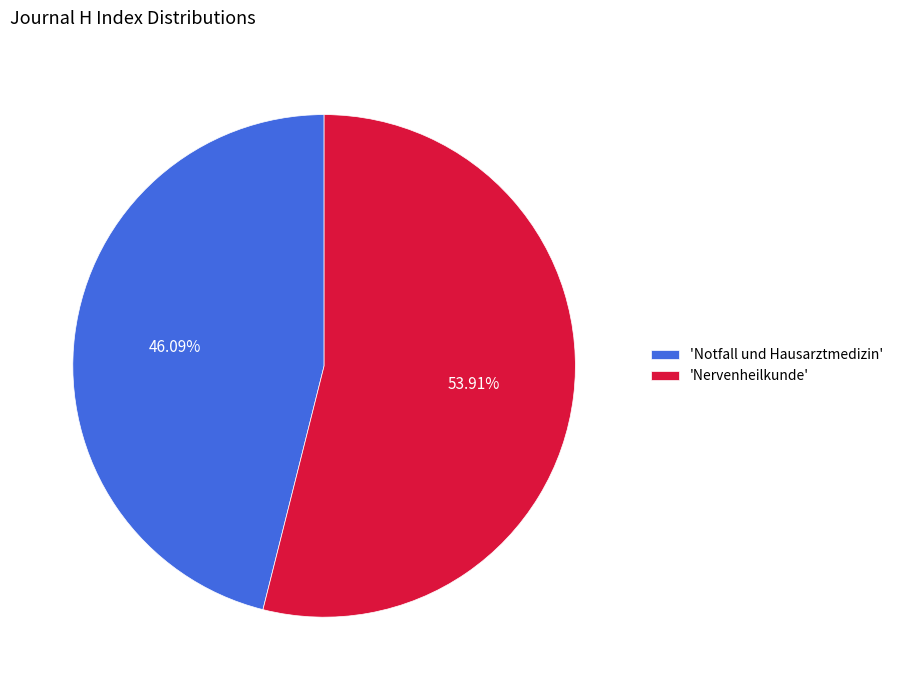

What is the majority slice?

'Nervenheilkunde'